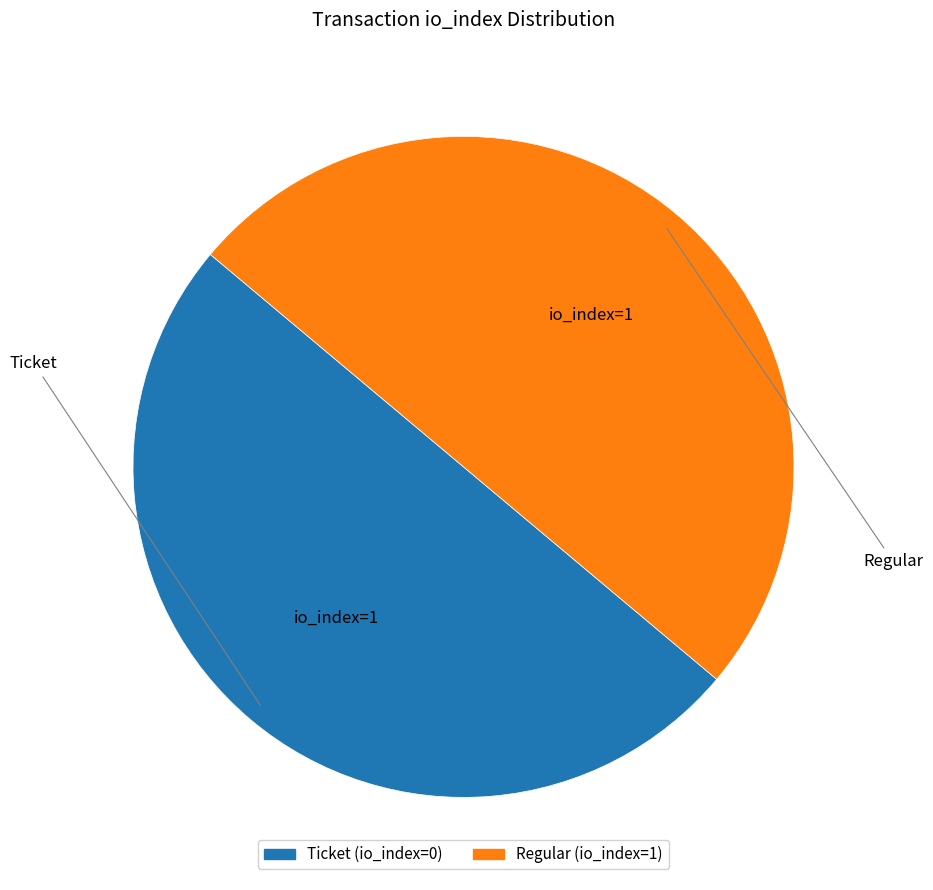

Combined, do Regular (io_index=1) and Ticket (io_index=0) account for over 50%?

Yes